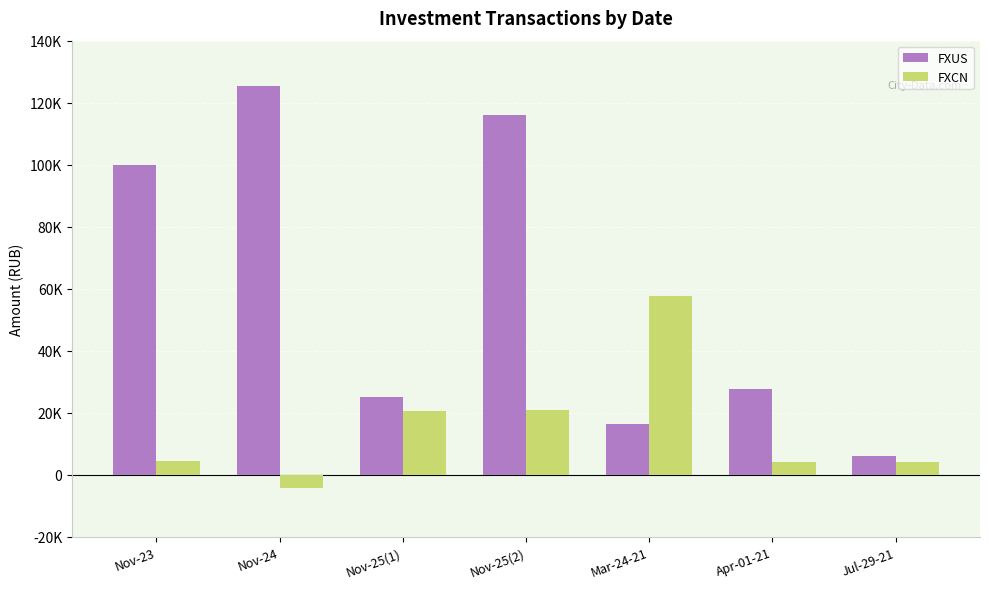

List the series in order of their peak value, highest first.

FXUS, FXCN